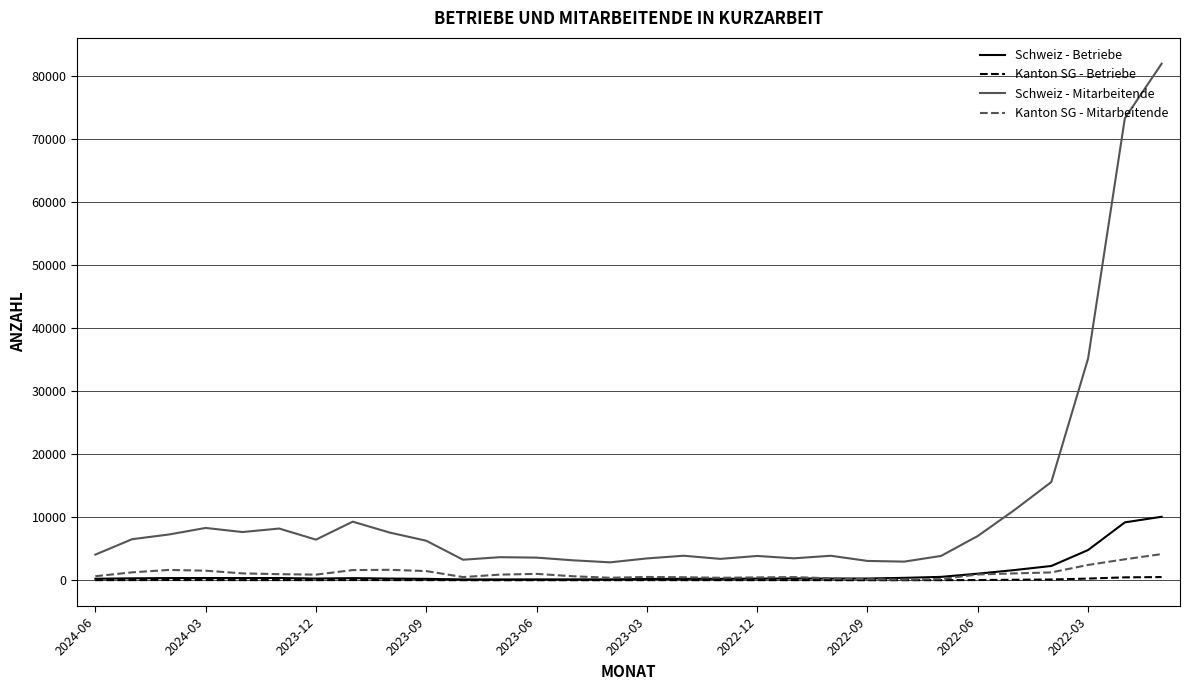

Which series has the largest range (max minus min)?

Schweiz - Mitarbeitende